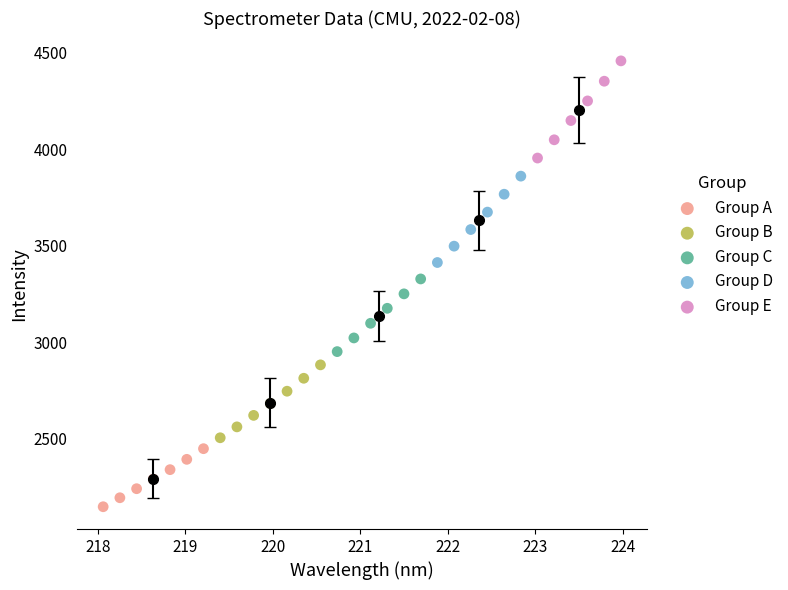

Which series reaches the maximum Y coordinate?

Group E